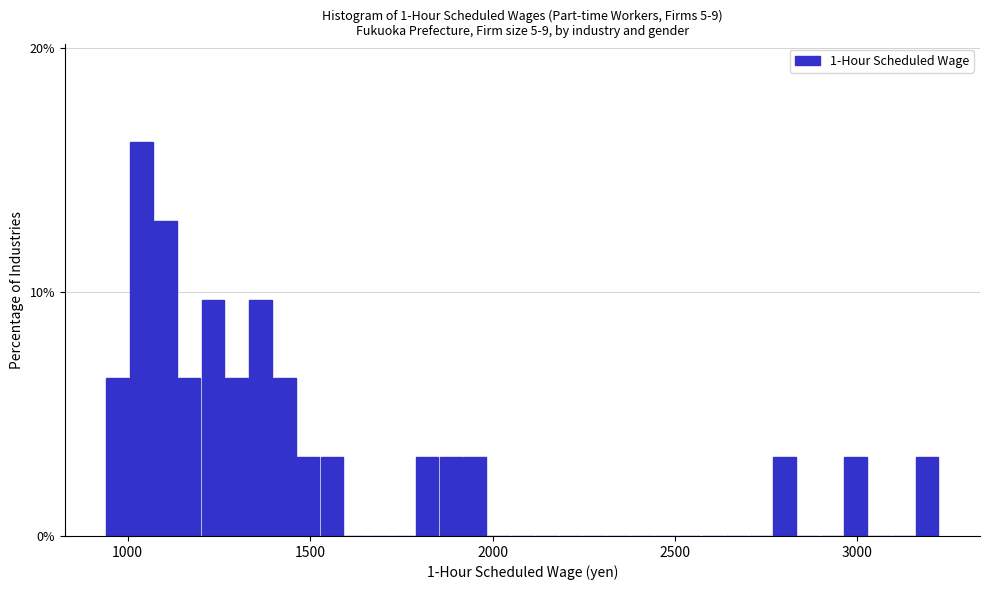

Read against the x-axis, roughly where is the centre of the tallest bar?

1050